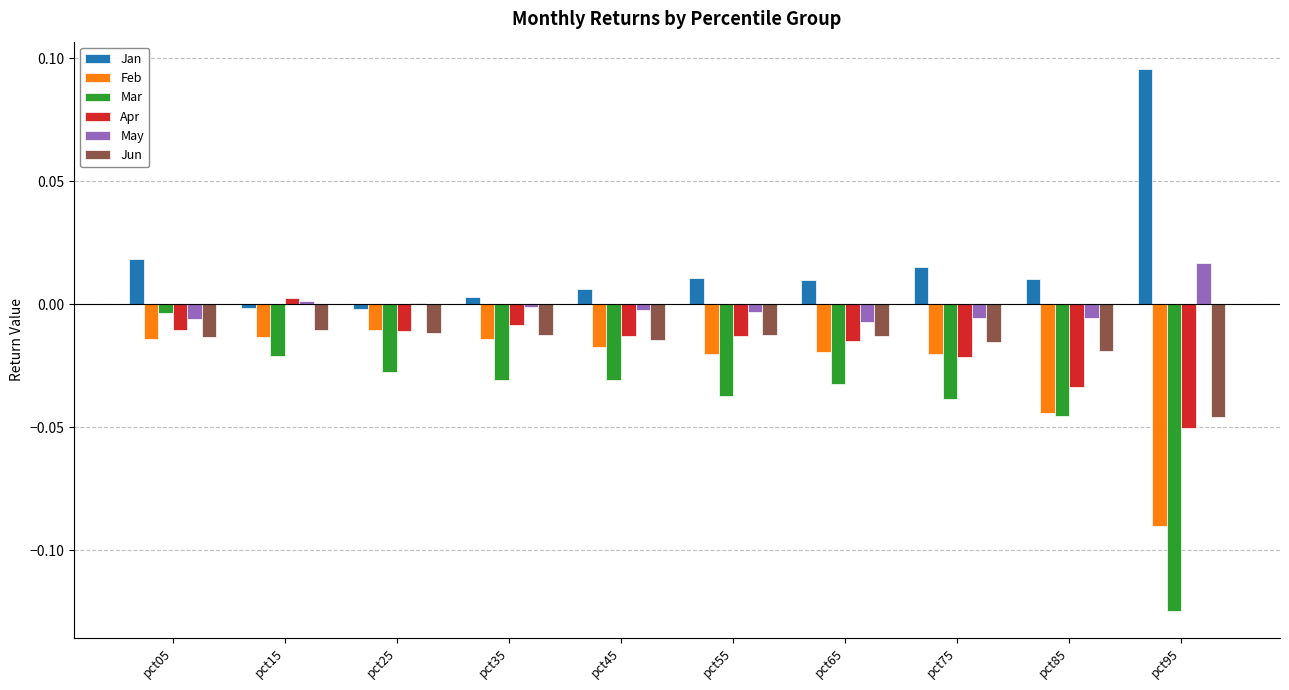

At which category is the sum across all series the highest?

pct05